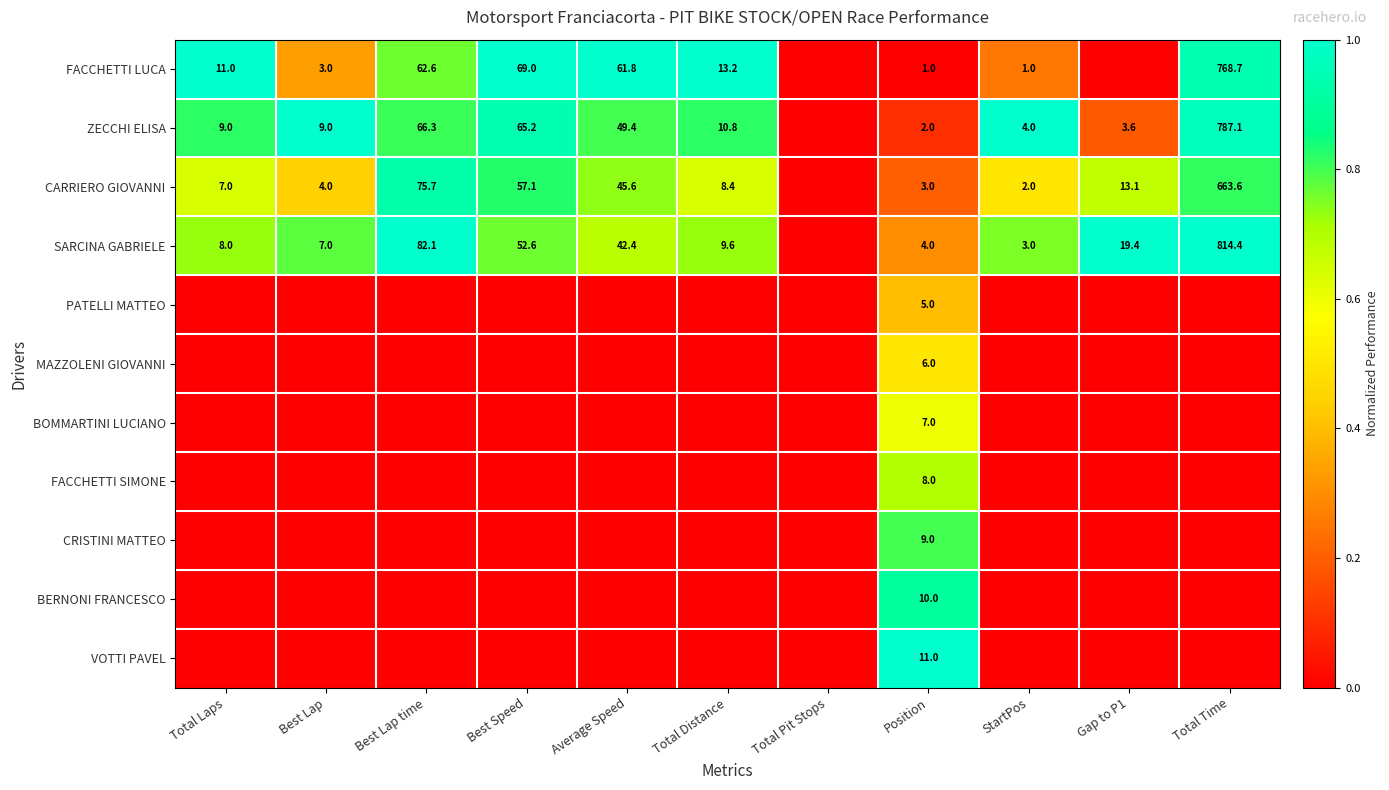

What is the difference between the FACCHETTI LUCA values at Total Time and Best Speed?

699.7